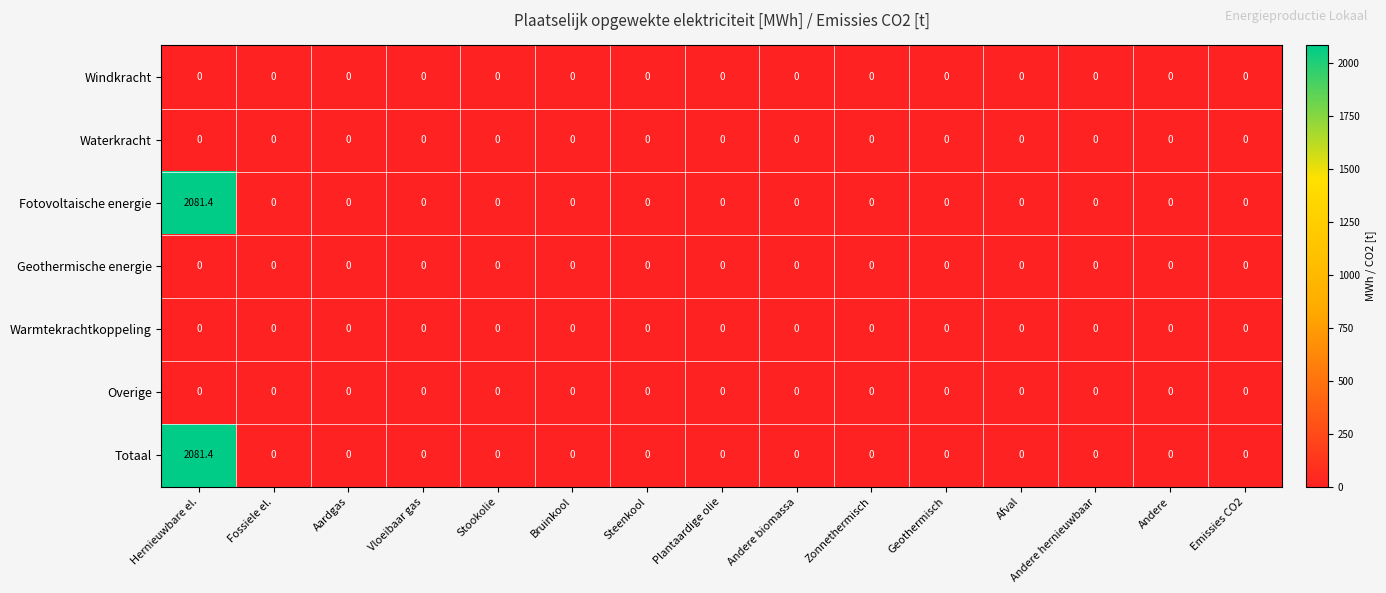

At which category is the sum across all series the highest?

Hernieuwbare el.